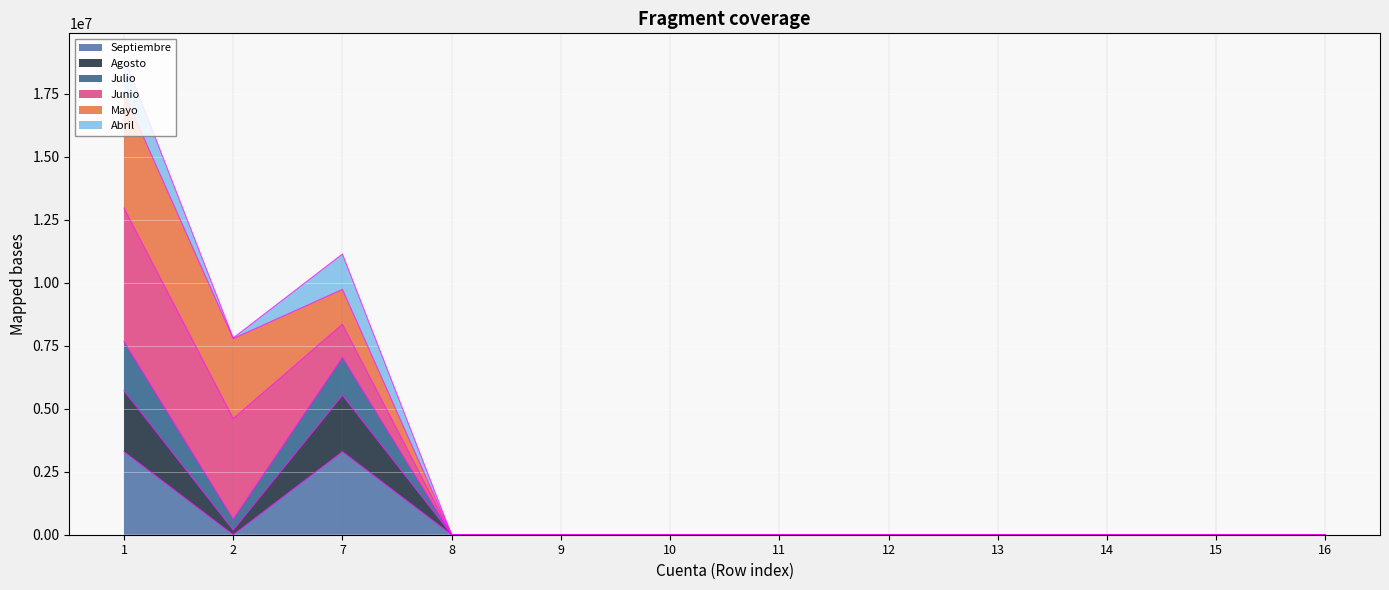

At which category is the sum across all series the highest?

1